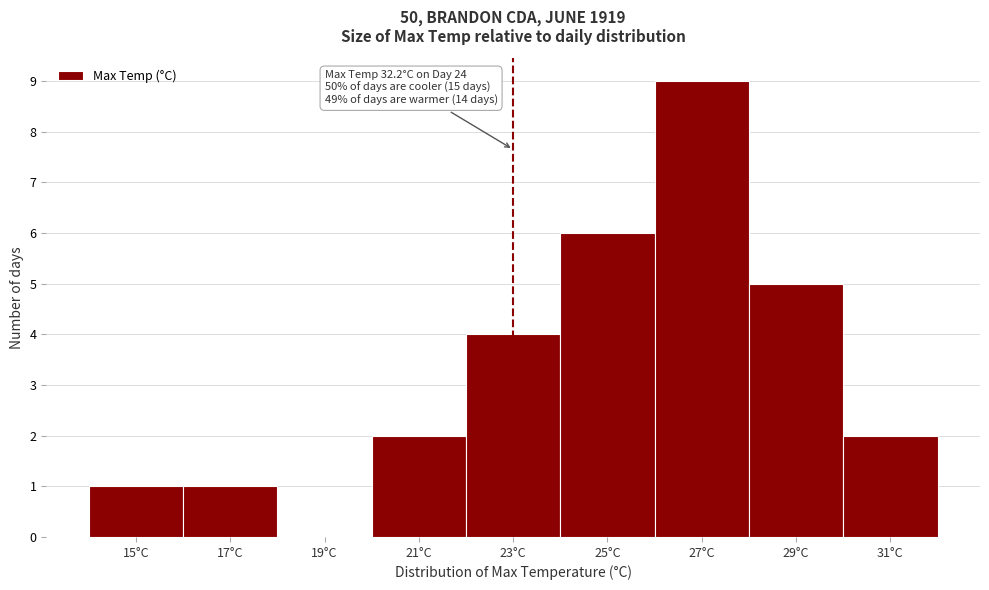

Reading right to left, what are all the values shown in this chart?

31°C=2	29°C=5	27°C=9	25°C=6	23°C=4	21°C=2	19°C=0	17°C=1	15°C=1